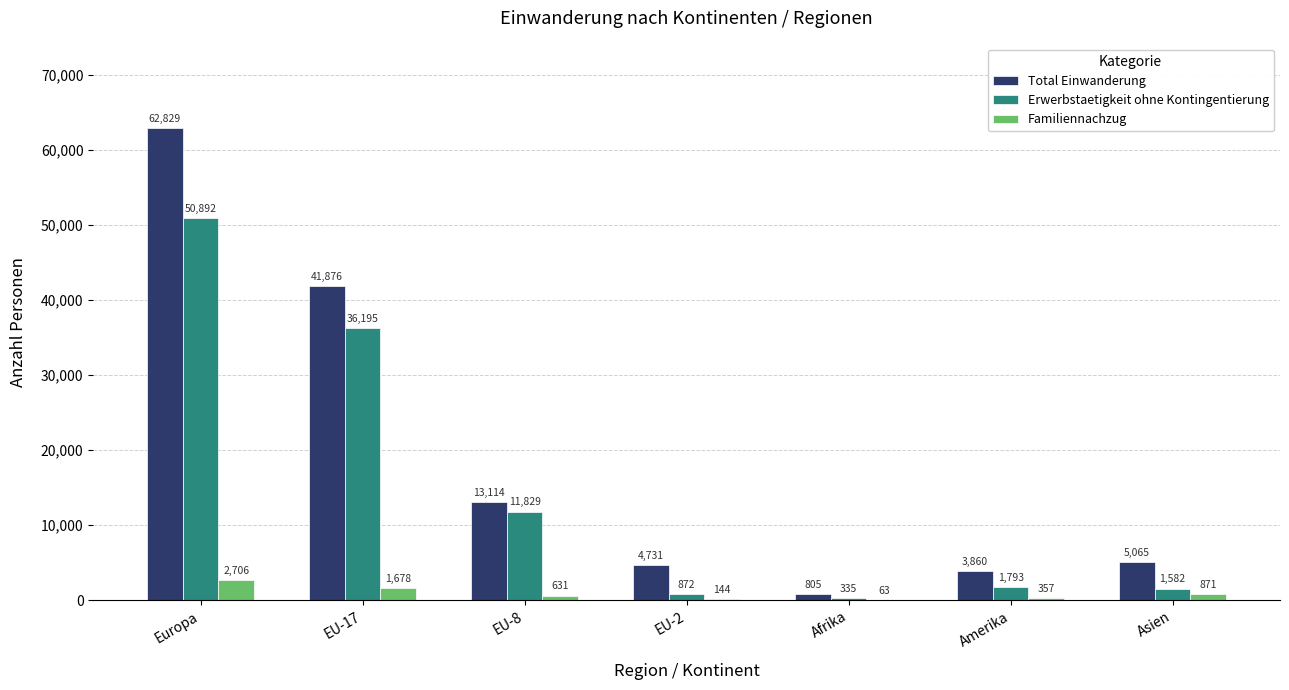

The value of Familiennachzug at Amerika is 357. True or false?

True